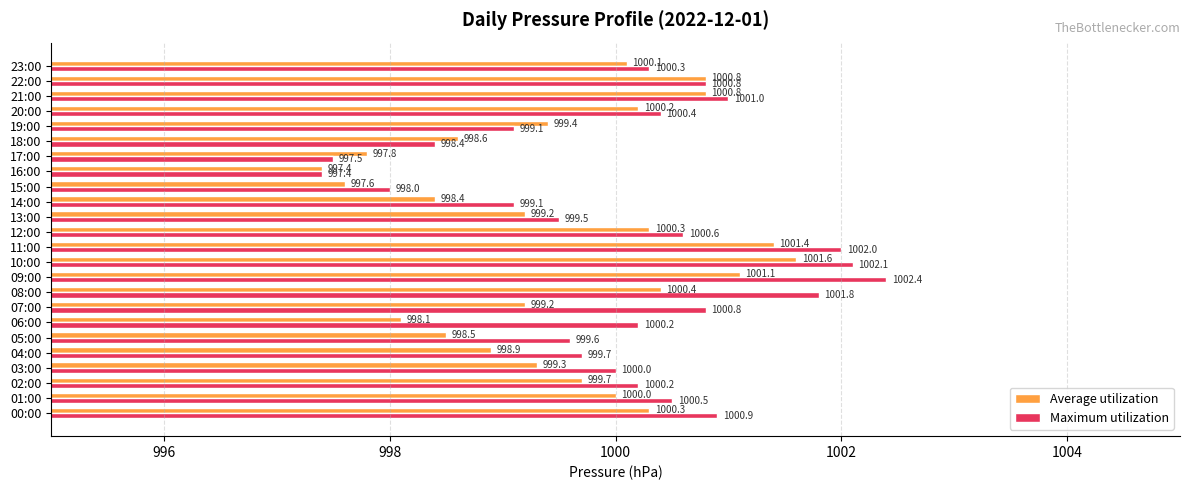

What is the spread (max minus min) of values at 19:00?

0.3